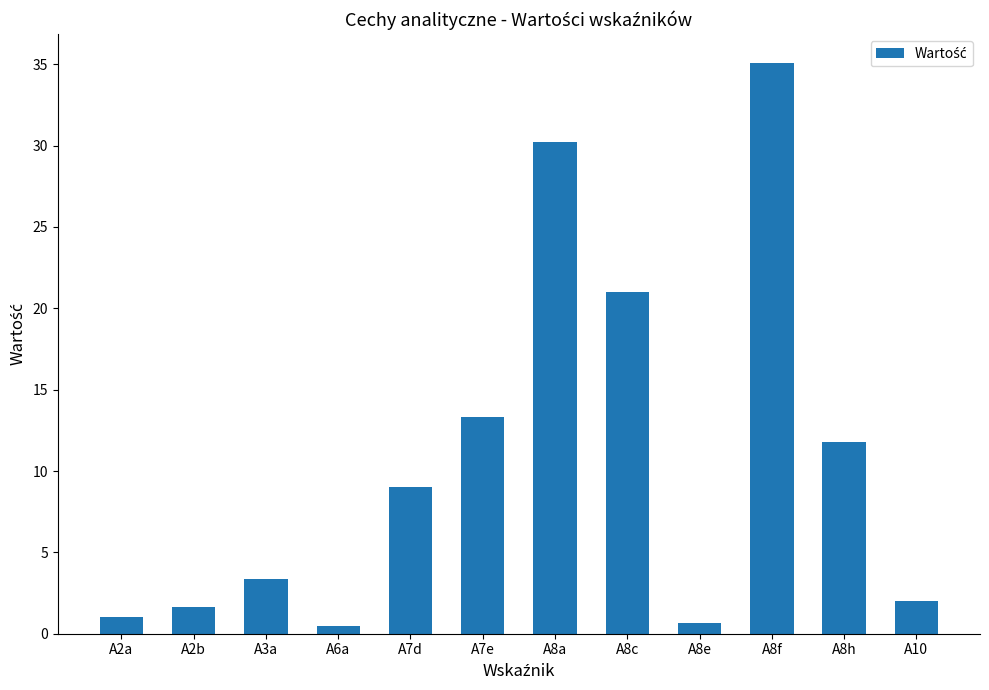

Does the chart contain stacked bars?

No